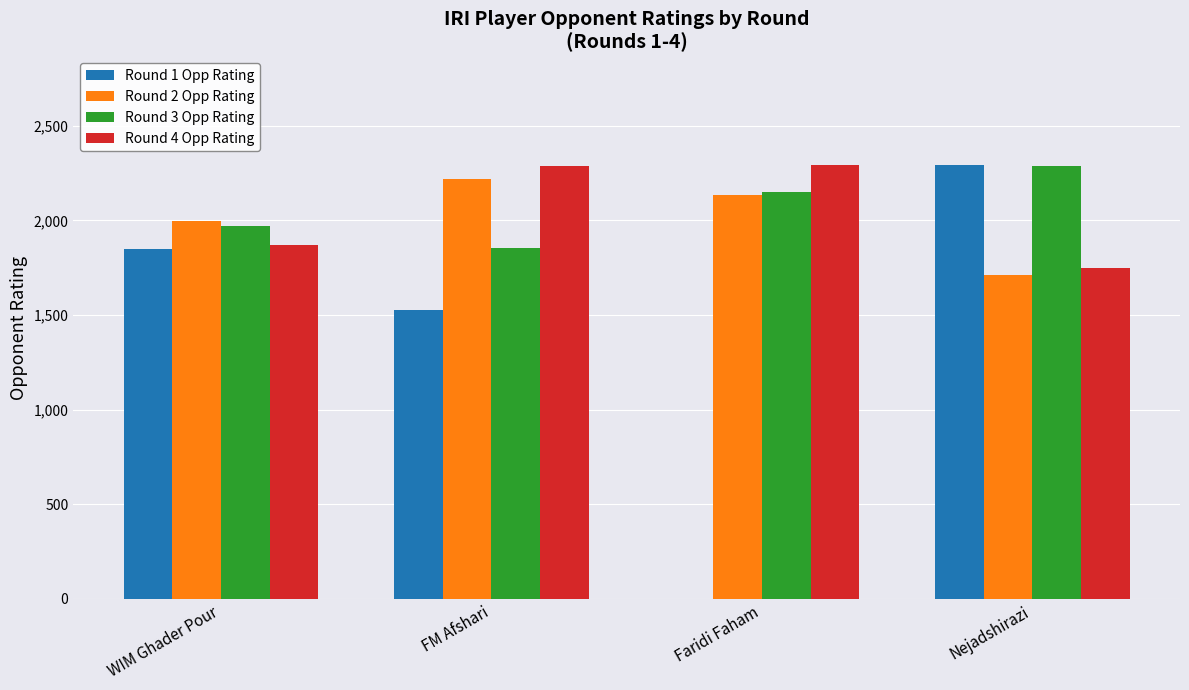

The Round 4 Opp Rating series shows 1469 at Faridi Faham. True or false?

False